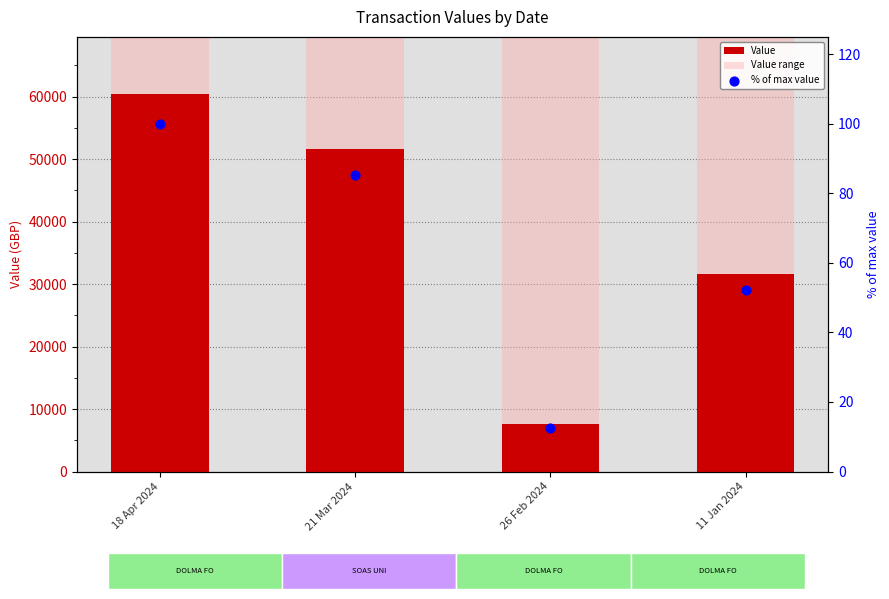

Is the value of Value range at 18 Apr 2024 greater than the value of % of max value at 18 Apr 2024?

Yes